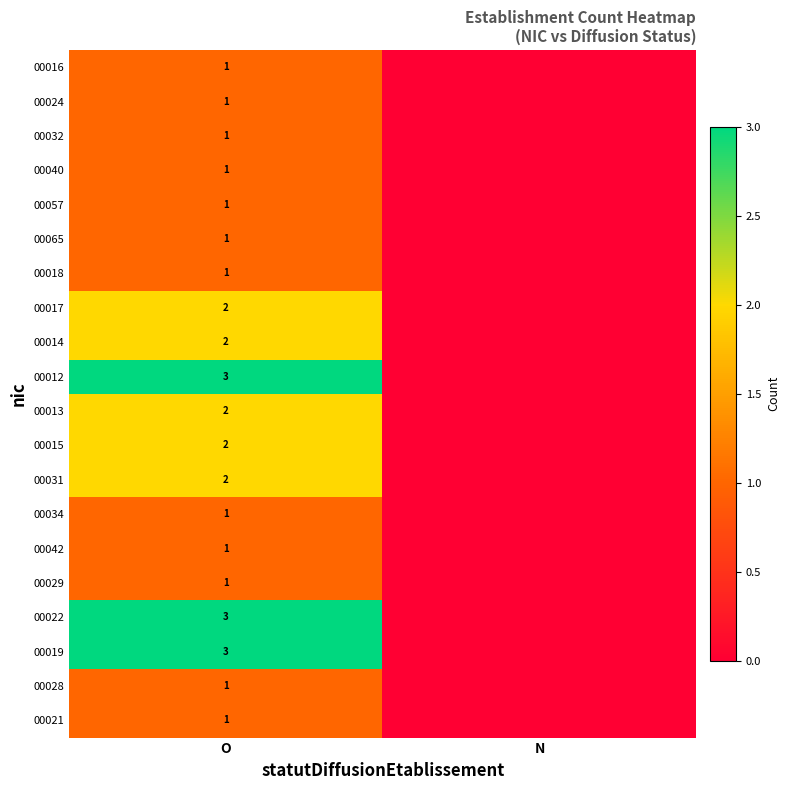

At which category is the sum across all series the highest?

O